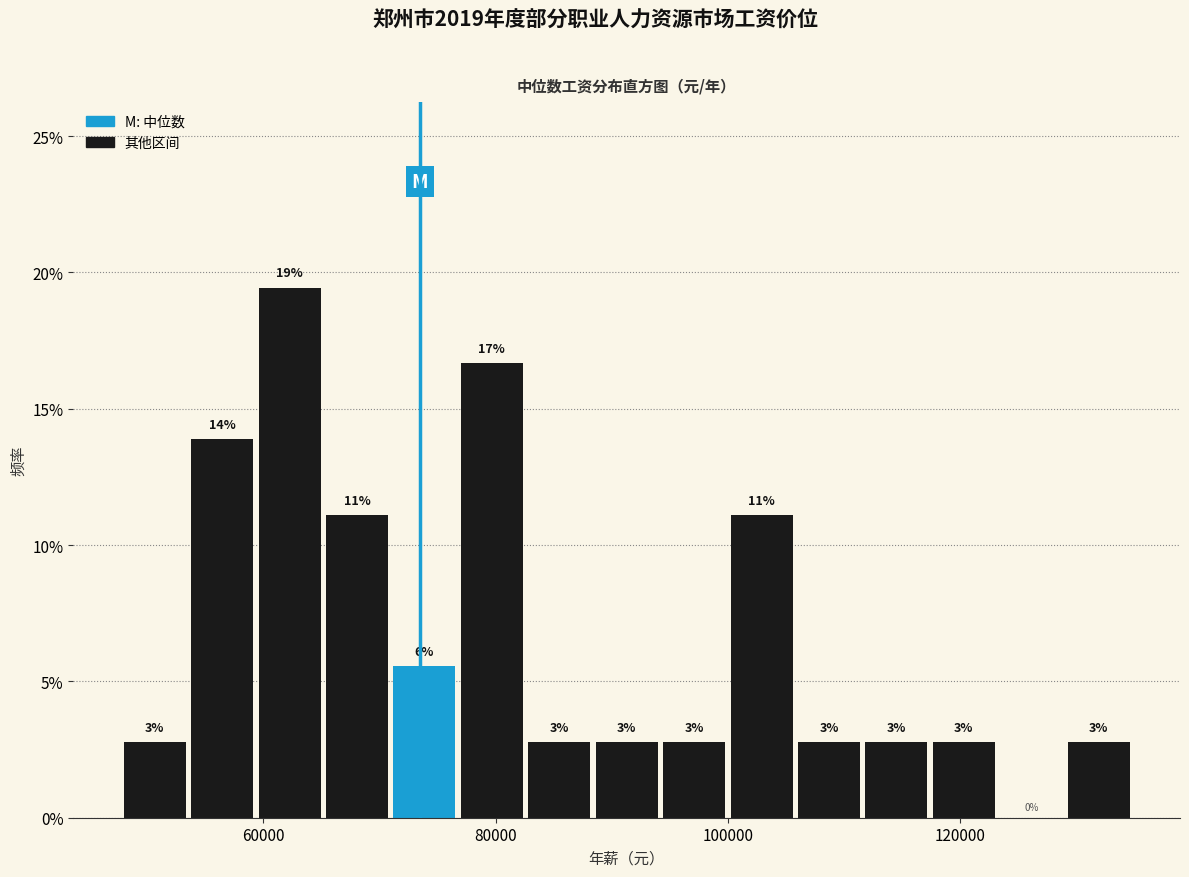

Read against the x-axis, roughly where is the centre of the tallest bar?

62000